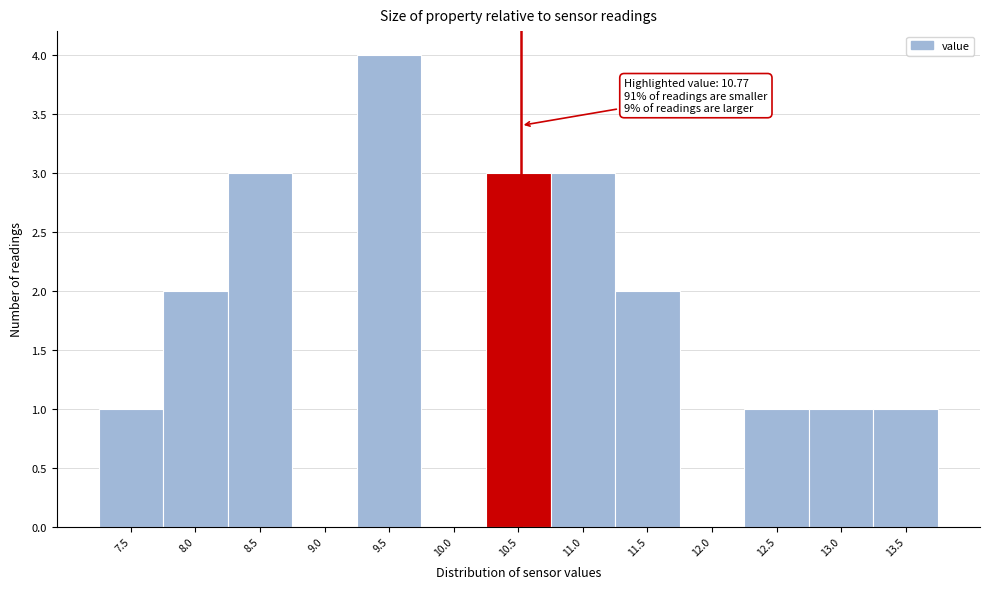

Reading right to left, transcribe all the data shown in this chart.

13.5=1	13.0=1	12.5=1	12.0=0	11.5=2	11.0=3	10.5=3	10.0=0	9.5=4	9.0=0	8.5=3	8.0=2	7.5=1